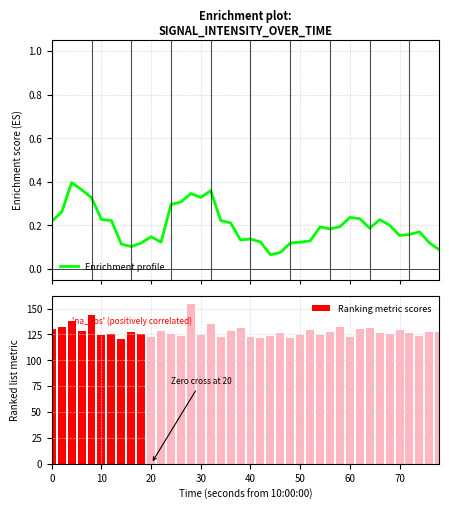

Does the chart contain stacked bars?

No